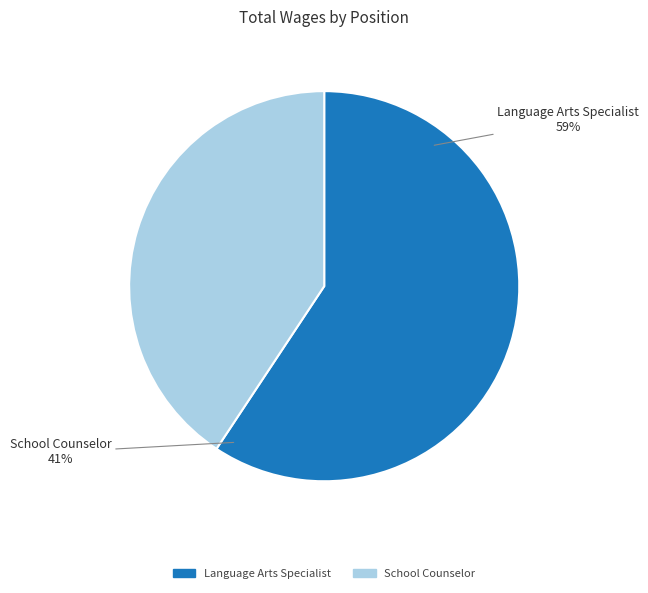

Which category has the biggest portion of the pie?

Language Arts Specialist